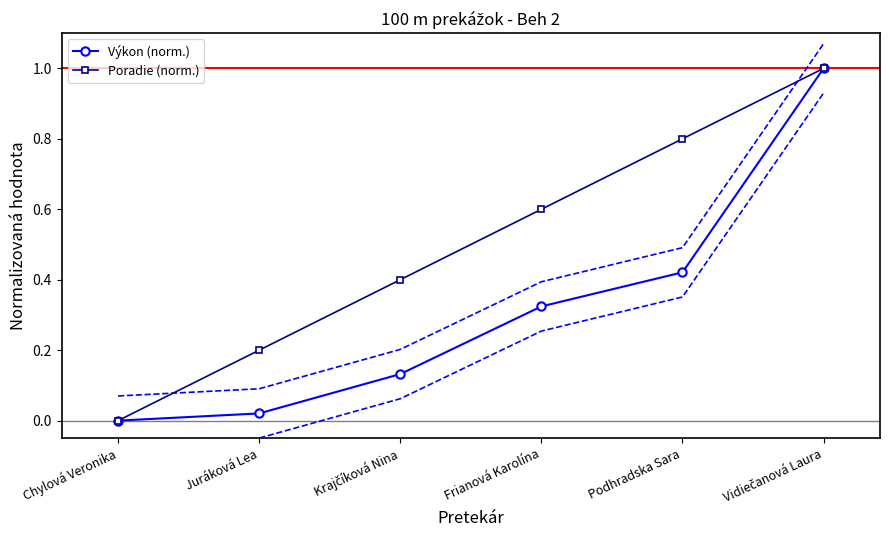

True or false: Výkon (norm.) and Poradie (norm.) intersect in this chart.

False